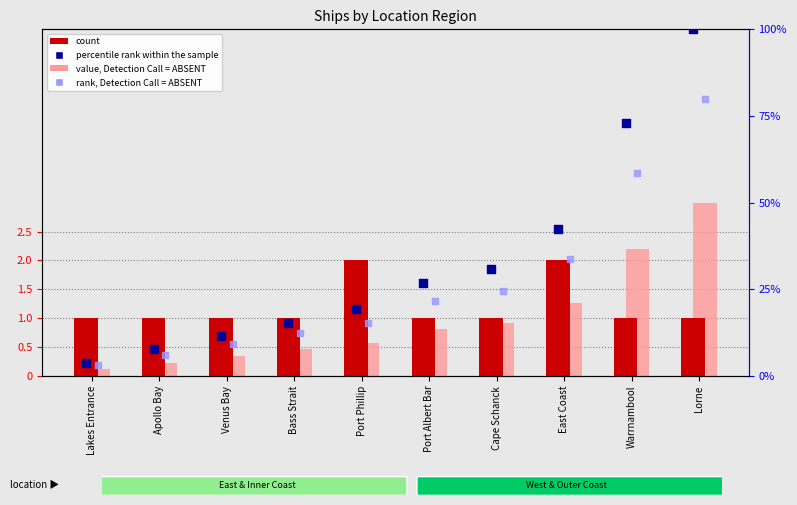

Which series has the largest total across all categories?

percentile rank within the sample